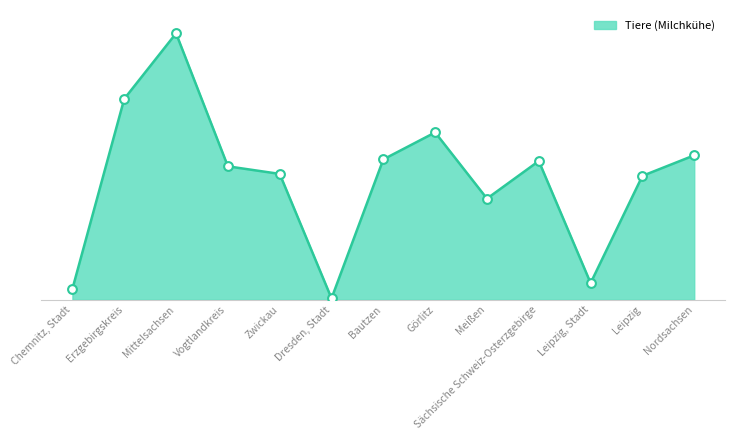

Is this an area chart (filled region under the line)?

Yes